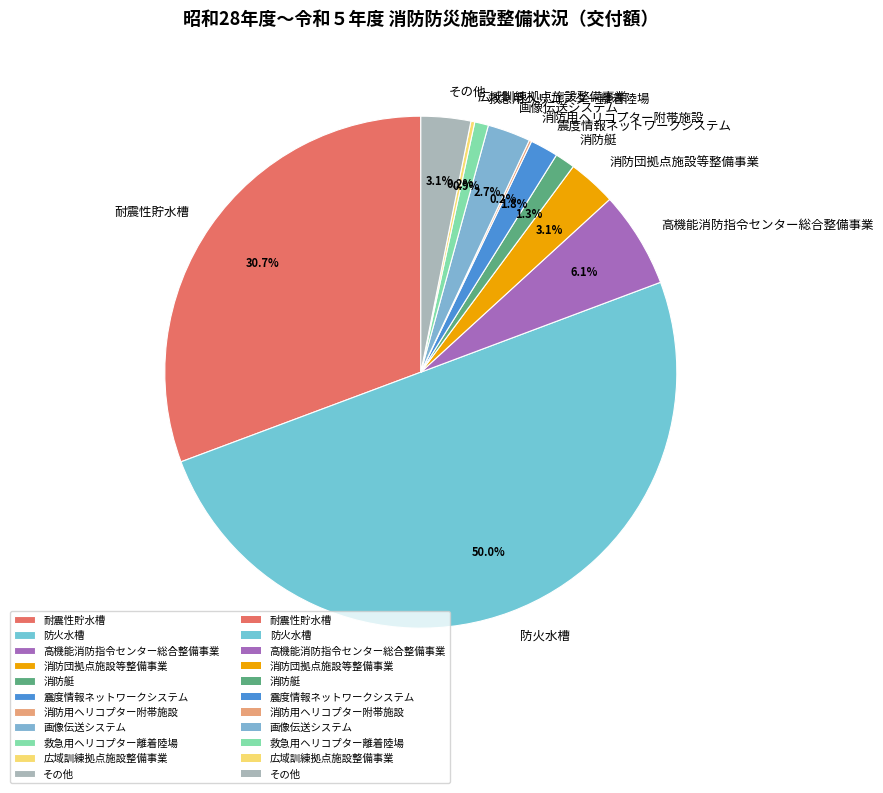

Which slice represents more than half of the pie?

防火水槽